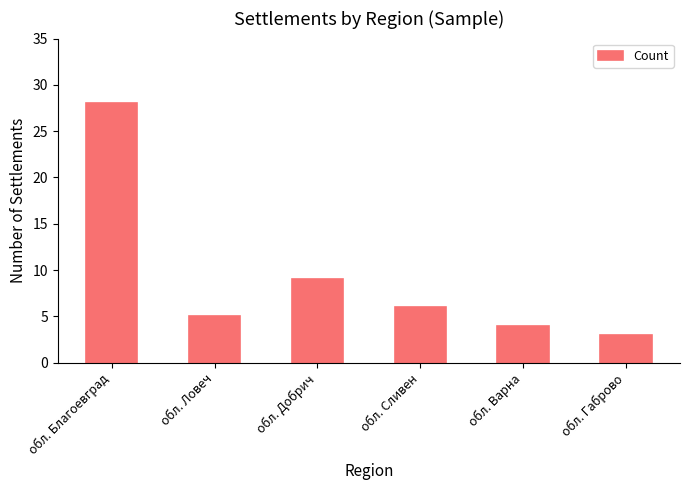

At which category does the chart reach its peak across all series?

обл. Благоевград